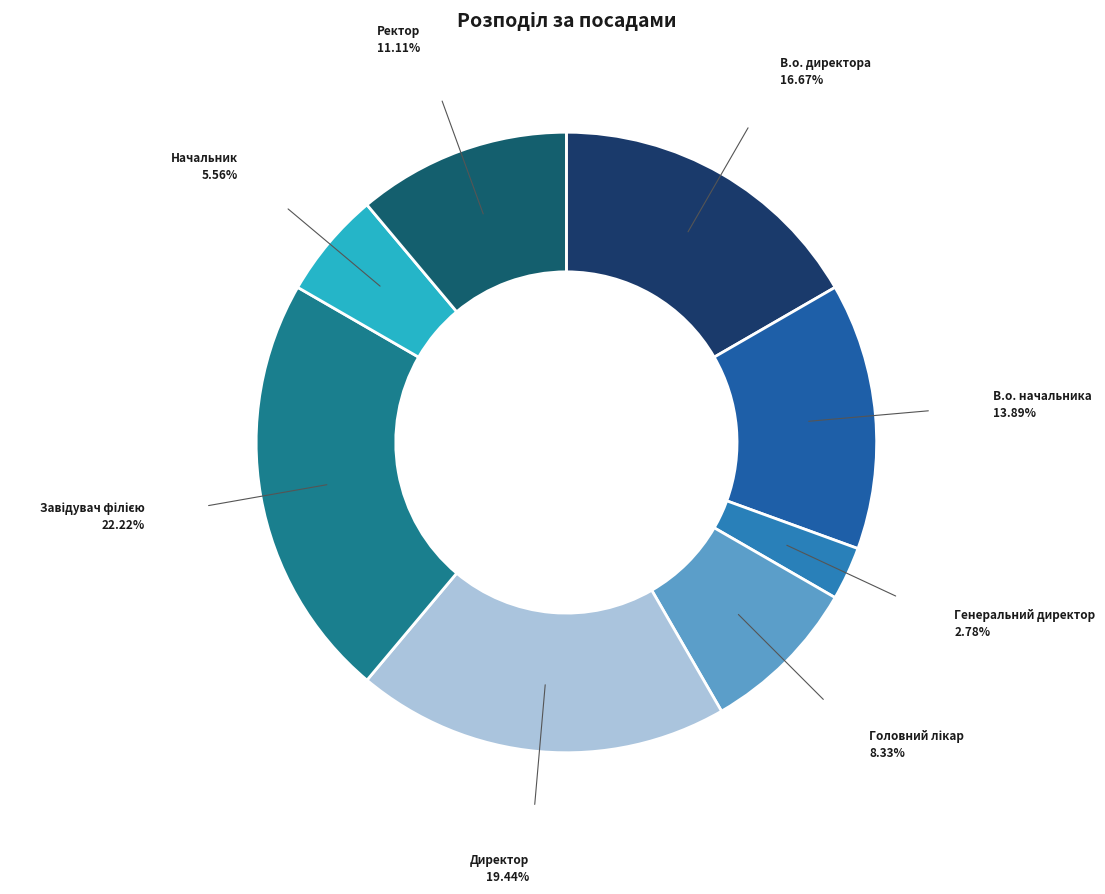

Rank the categories by value from highest to lowest.

Завідувач філією, Директор, В.о. директора, В.о. начальника, Ректор, Головний лікар, Начальник, Генеральний директор